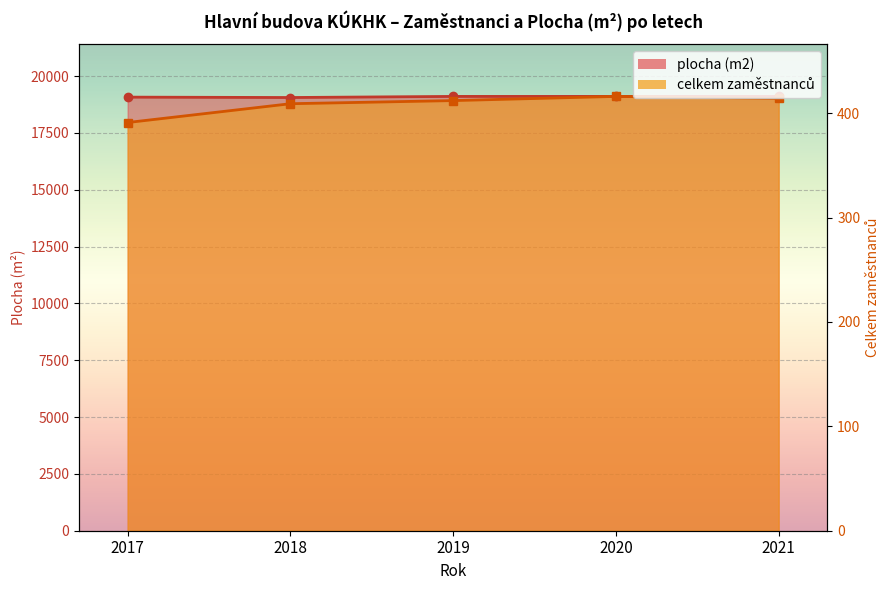

How many data points in plocha (m2) are less than 19106?

2